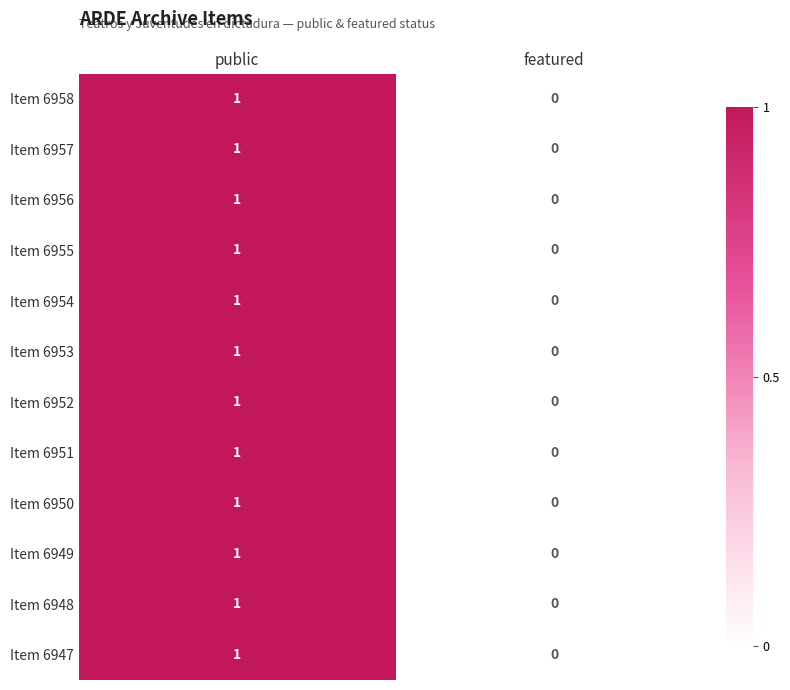

Reading left to right, transcribe all the data shown in this chart.

Item 6958: public=1	featured=0
Item 6957: public=1	featured=0
Item 6956: public=1	featured=0
Item 6955: public=1	featured=0
Item 6954: public=1	featured=0
Item 6953: public=1	featured=0
Item 6952: public=1	featured=0
Item 6951: public=1	featured=0
Item 6950: public=1	featured=0
Item 6949: public=1	featured=0
Item 6948: public=1	featured=0
Item 6947: public=1	featured=0